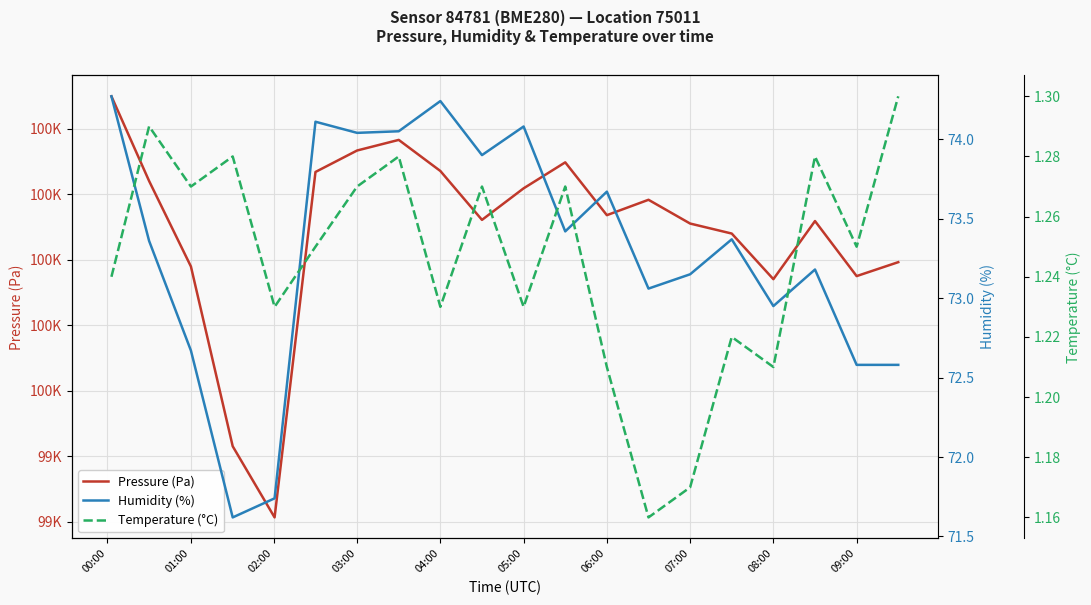

What is the difference between the maximum and second lowest values in the Temperature (°C) series?

0.1